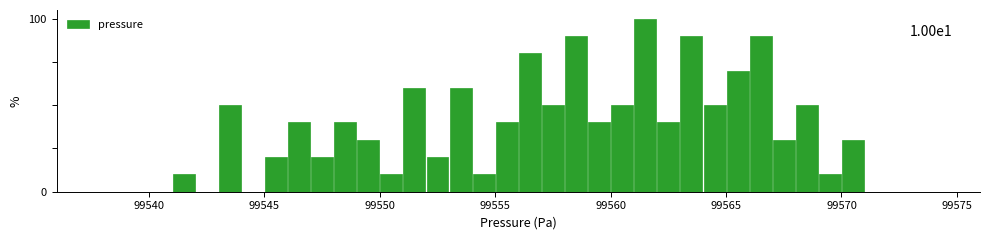

Read against the x-axis, roughly where is the centre of the tallest bar?

99561.5